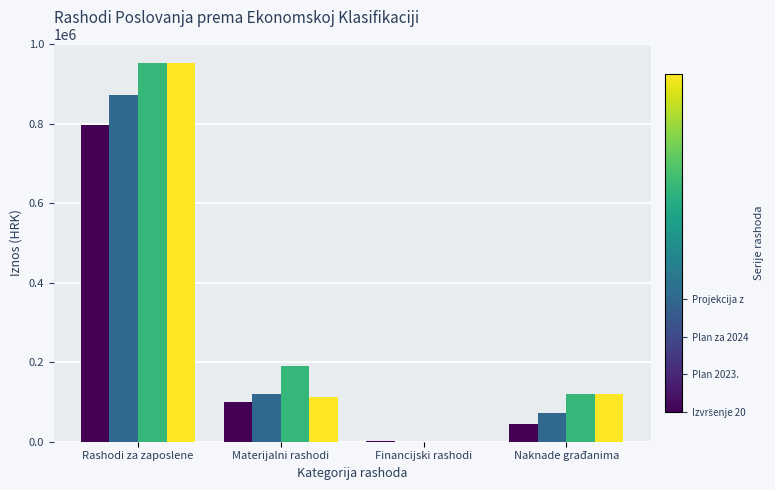

Which label corresponds to the largest value in the chart?

Rashodi za zaposlene